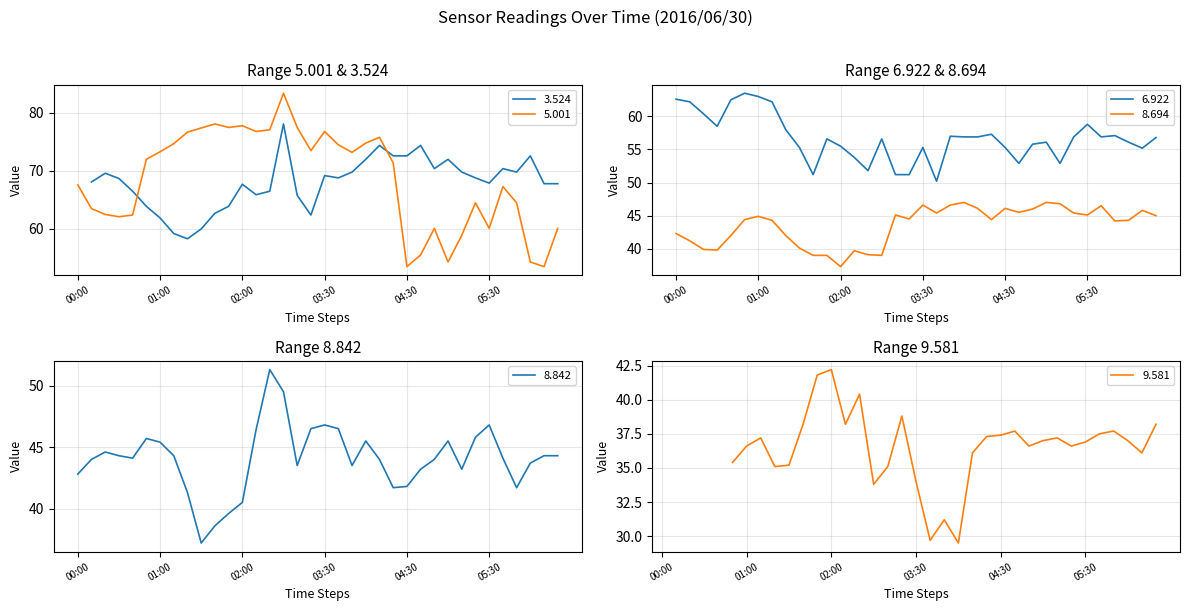

In 8.842, how many points are lower than both neighbors (excluding endpoints)?

7